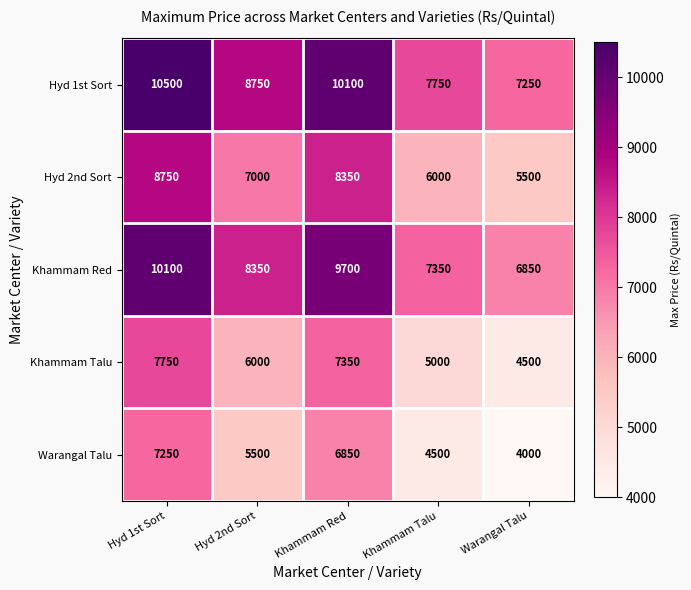

How many distinct data groups are displayed?

5